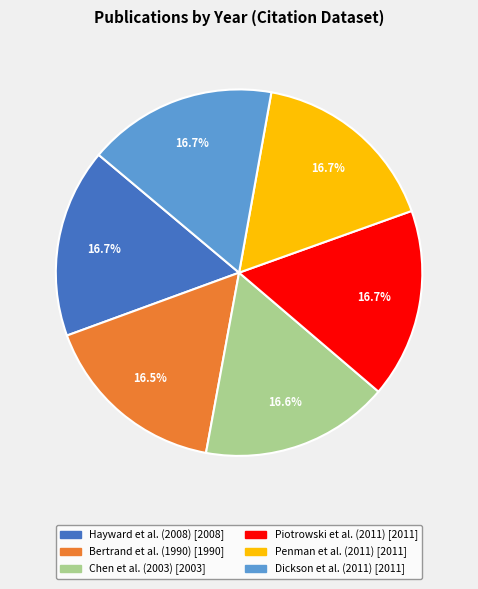

Is there a majority slice in this chart?

No